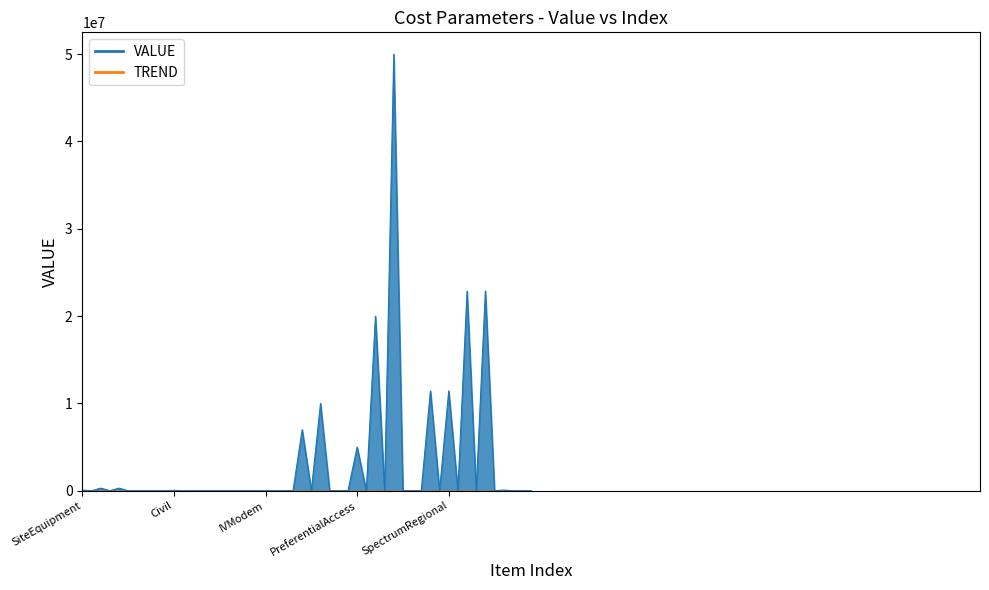

Which series has the largest total across all categories?

VALUE